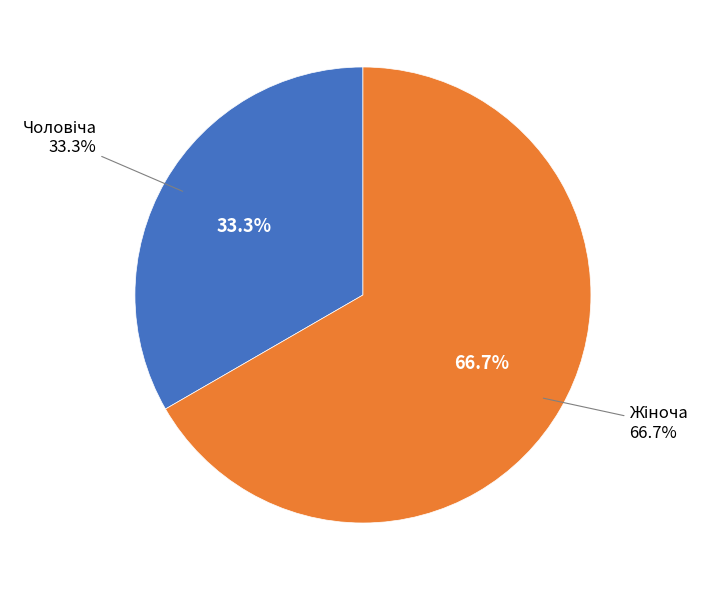

Is it true that Жіноча is 54% of the pie?

False